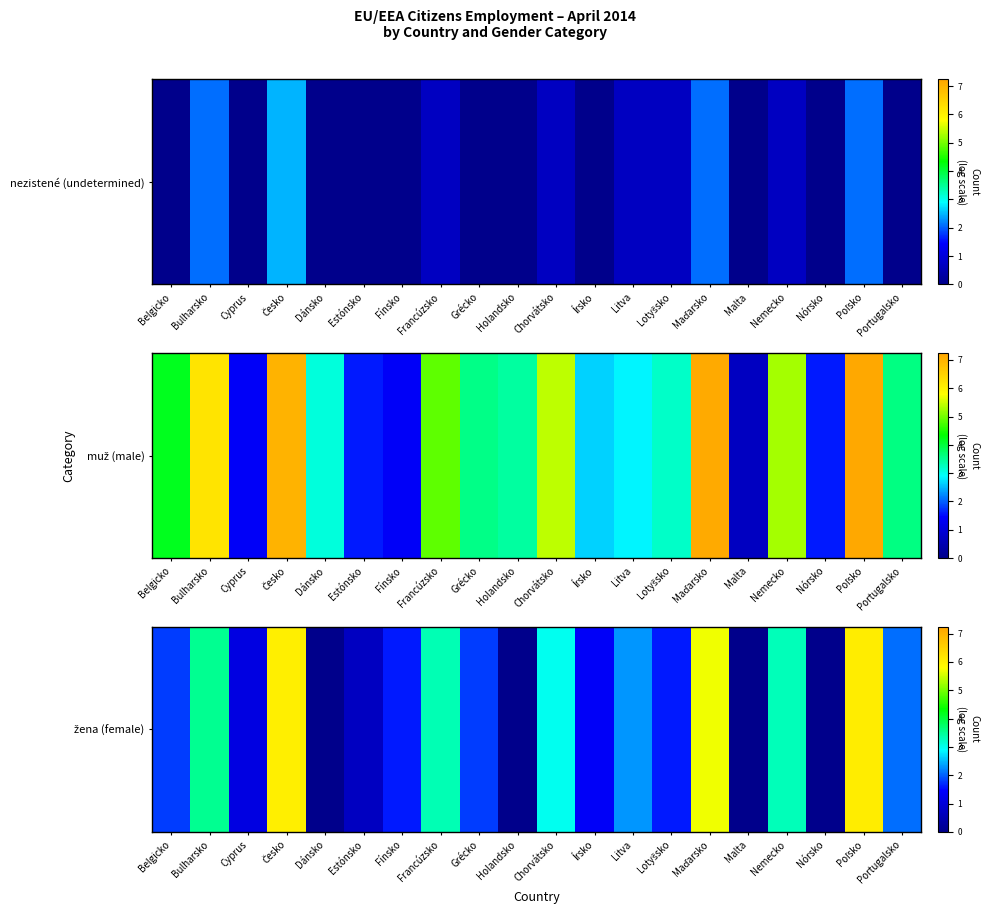

Between Portugalsko and Poľsko, which is larger?

Poľsko